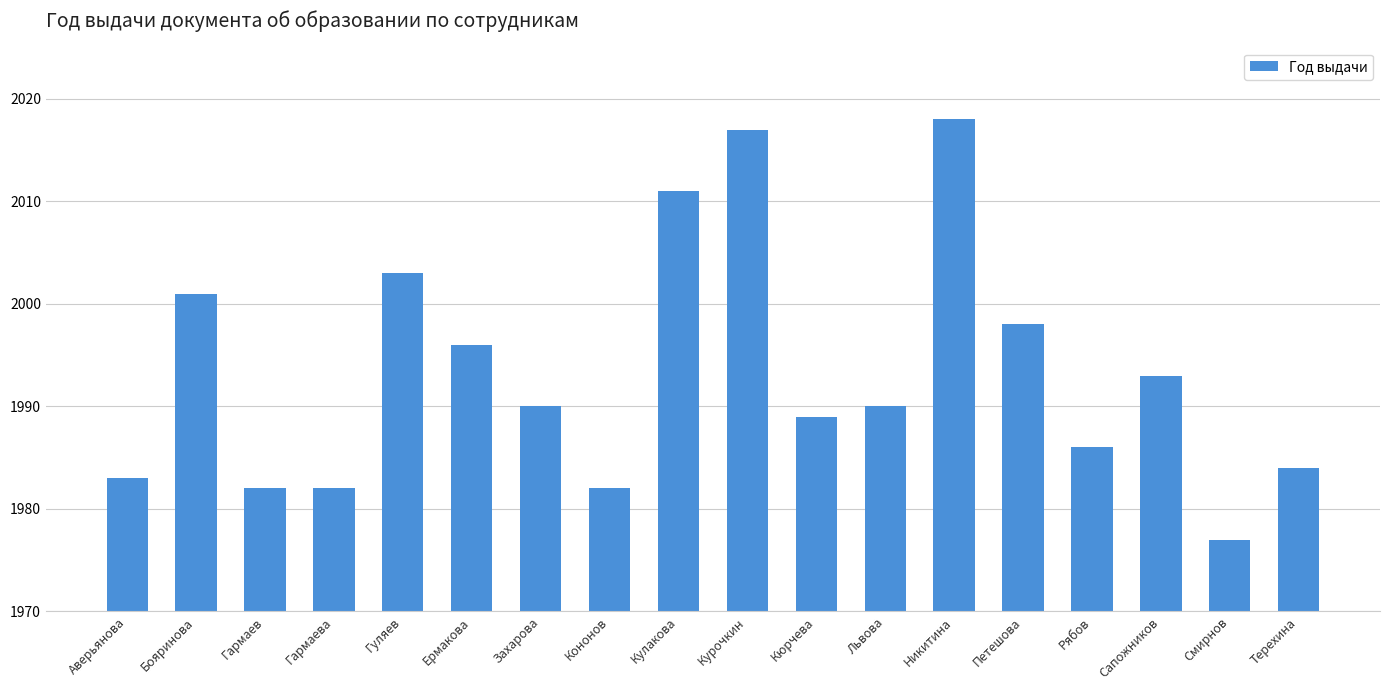

How many series are shown in this chart?

1